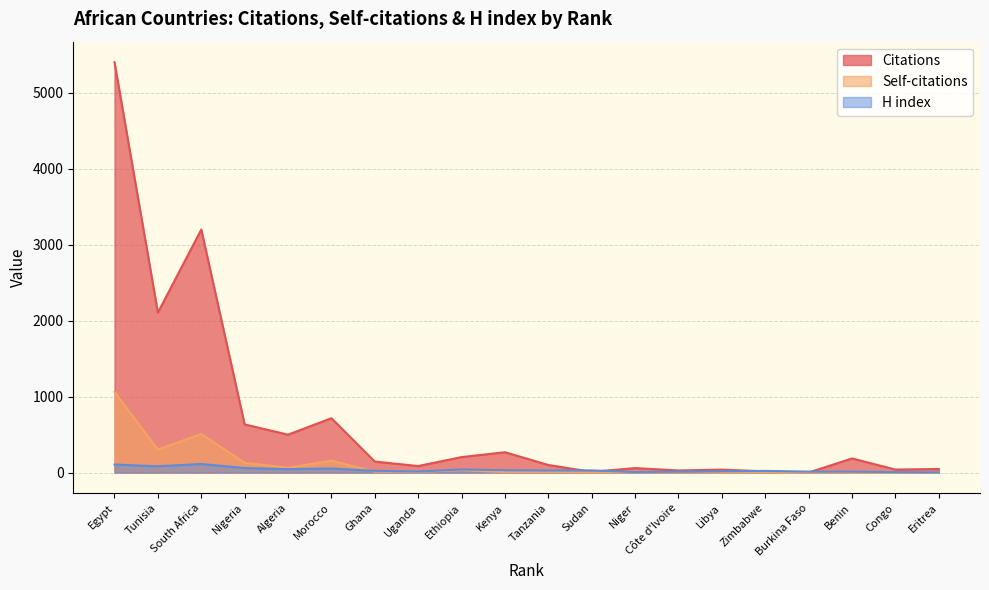

What are all the series names shown in the legend?

Citations, Self-citations, H index